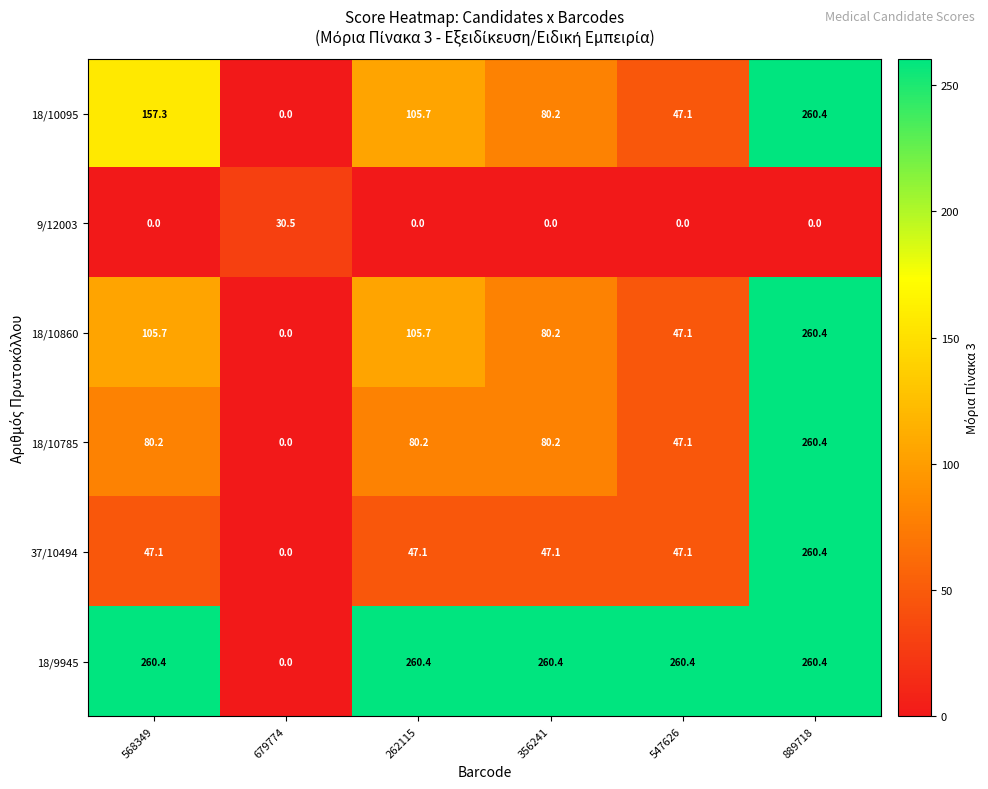

How many categories are shown in the chart?

6